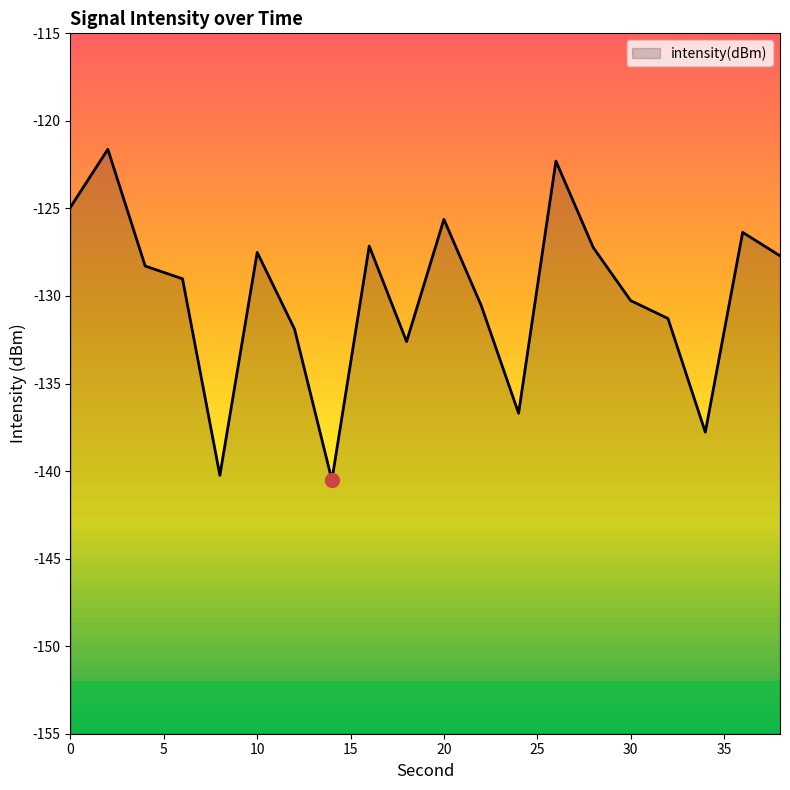

List the labels in order of value, smallest first.

14, 8, 34, 24, 18, 12, 32, 22, 30, 6, 4, 38, 10, 28, 16, 36, 20, 0, 26, 2